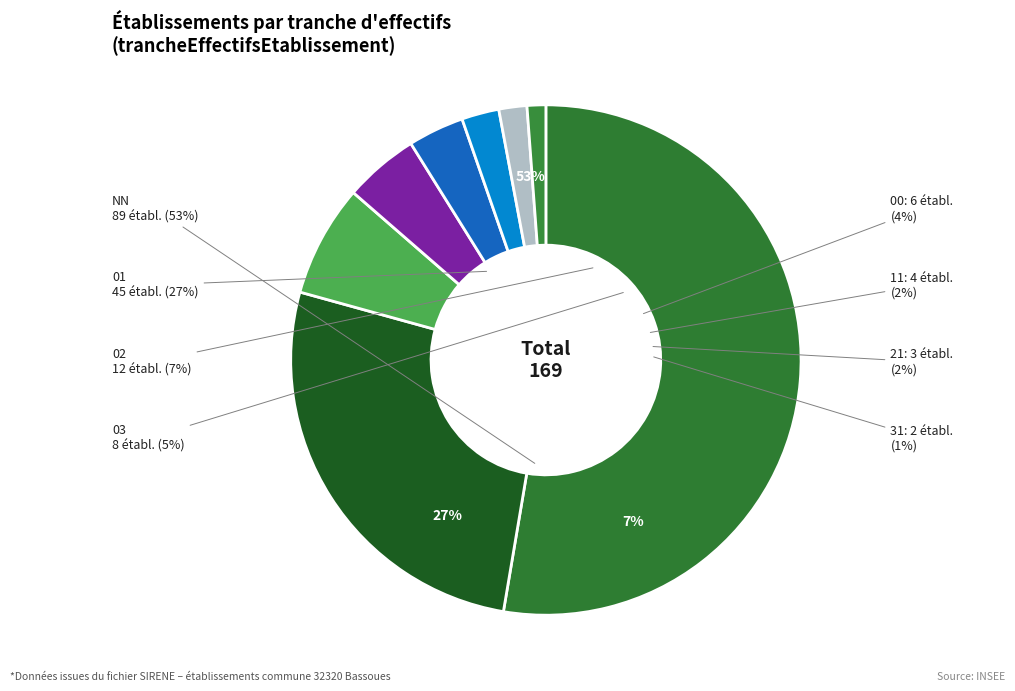

To the nearest percent, what is the combined percentage of 00 and 01?

30%